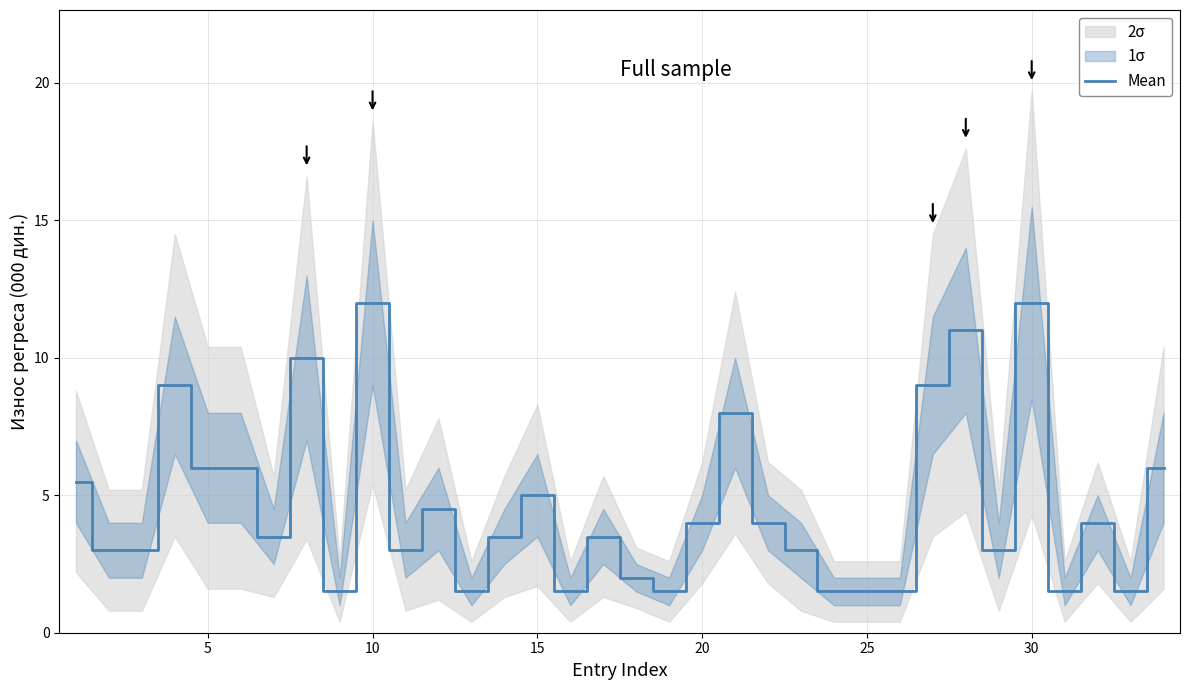

True or false: Mean has a value of 6.0 at 5.

True